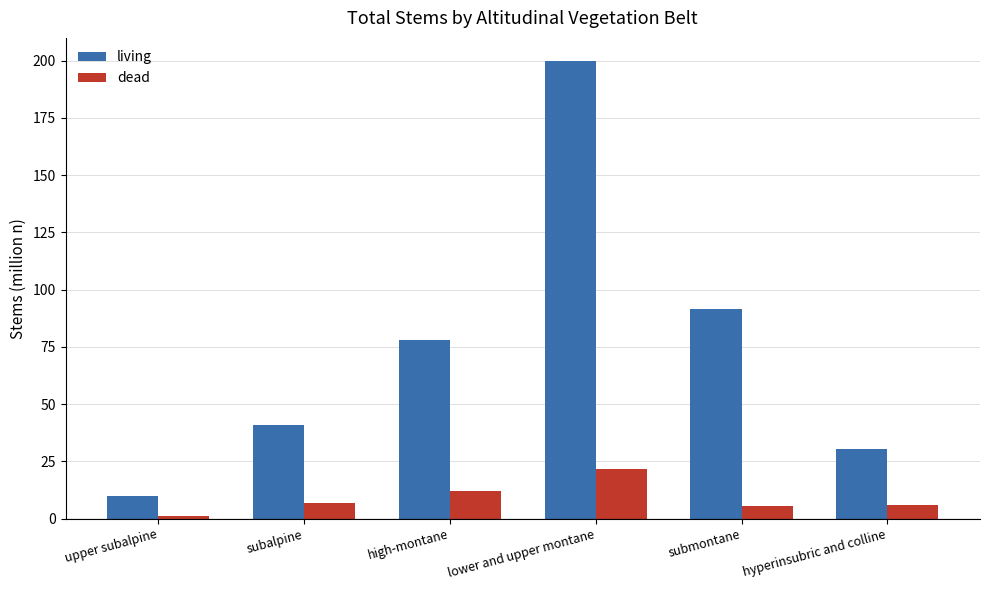

What is the sum of all living values?

450.8